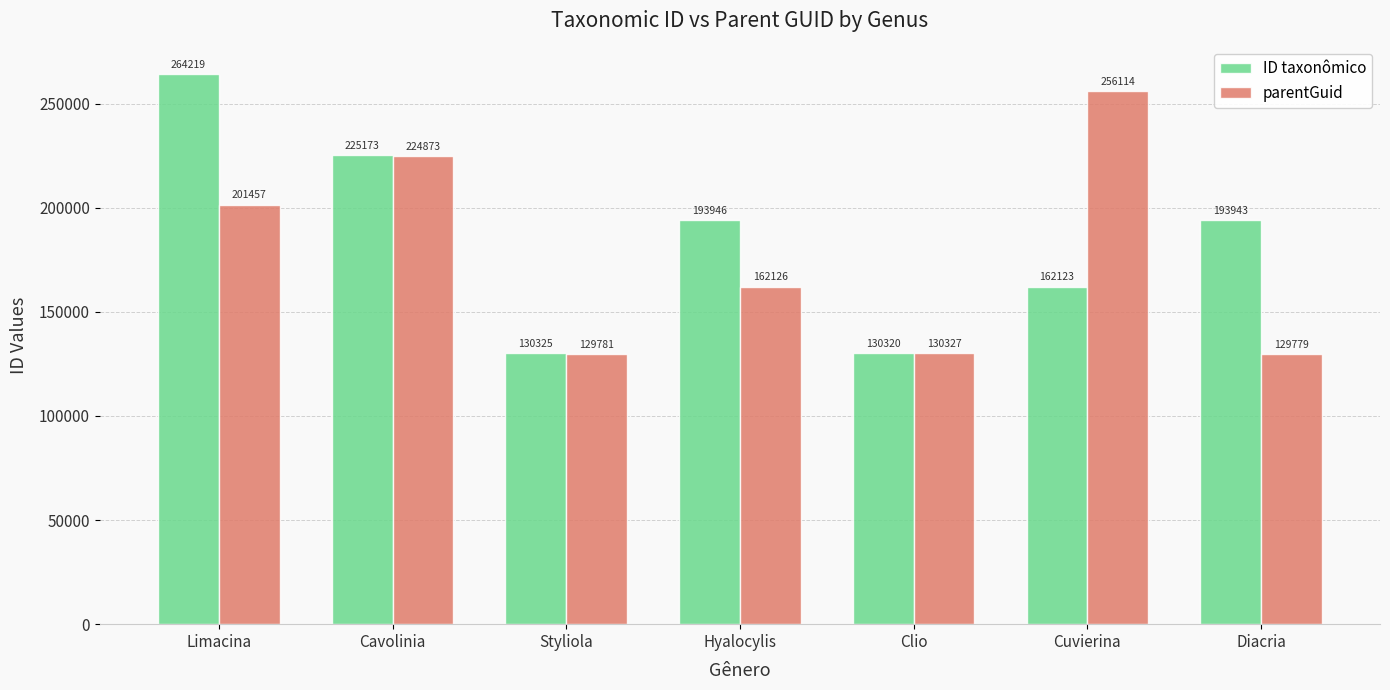

List the labels in order of ID taxonômico value, largest first.

Limacina, Cavolinia, Hyalocylis, Diacria, Cuvierina, Styliola, Clio